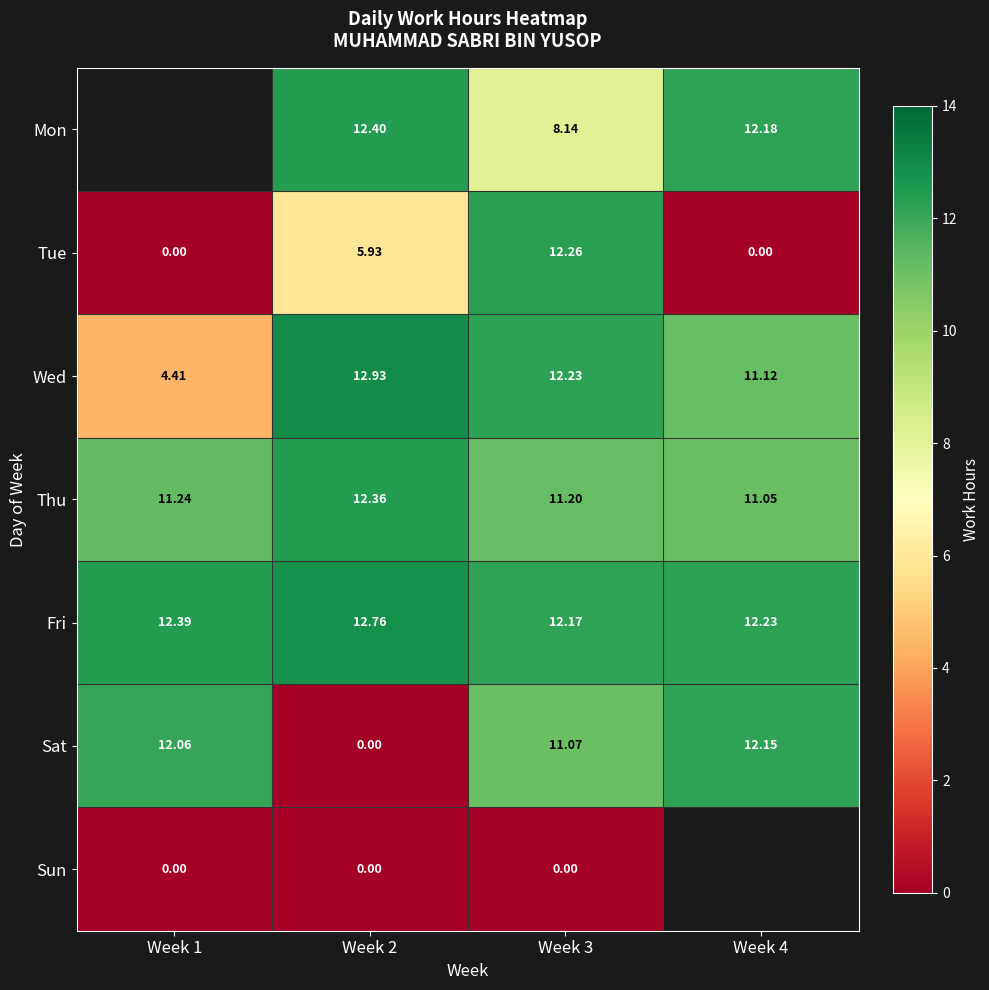

Which category has the lowest value across all series?

Week 1